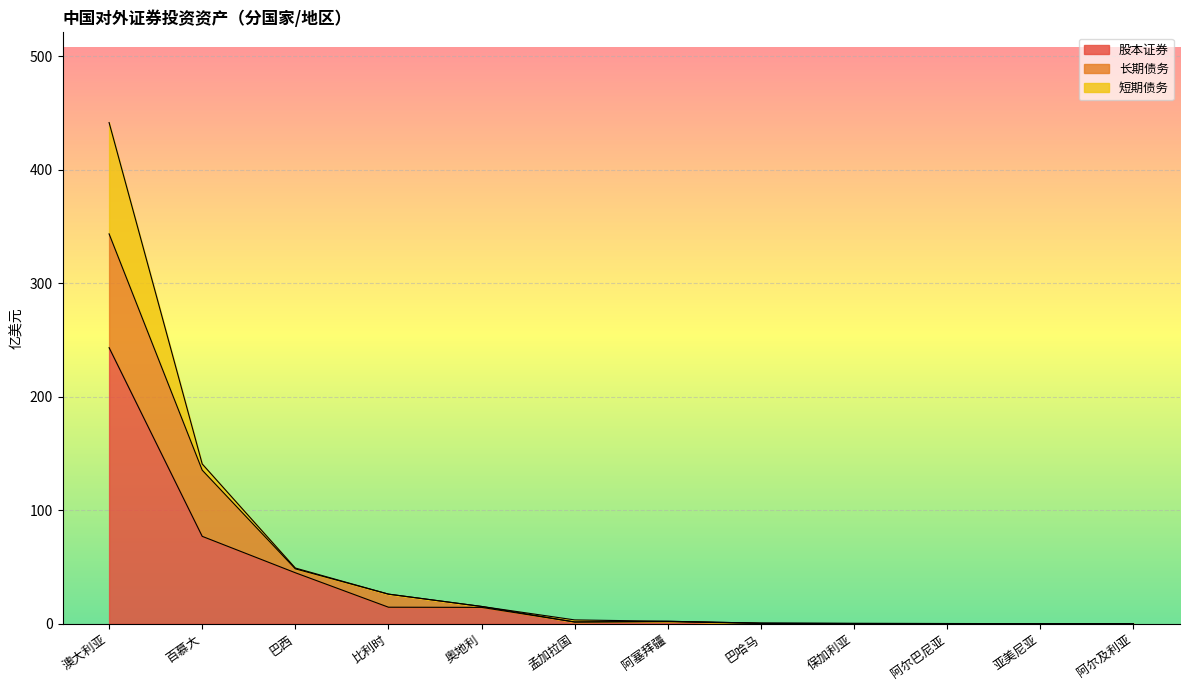

Which series ends up on top after the final intersection of 短期债务 and 股本证券?

股本证券